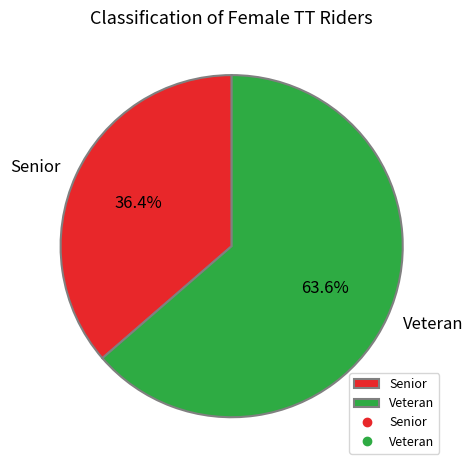

Count the number of slices in the pie.

2